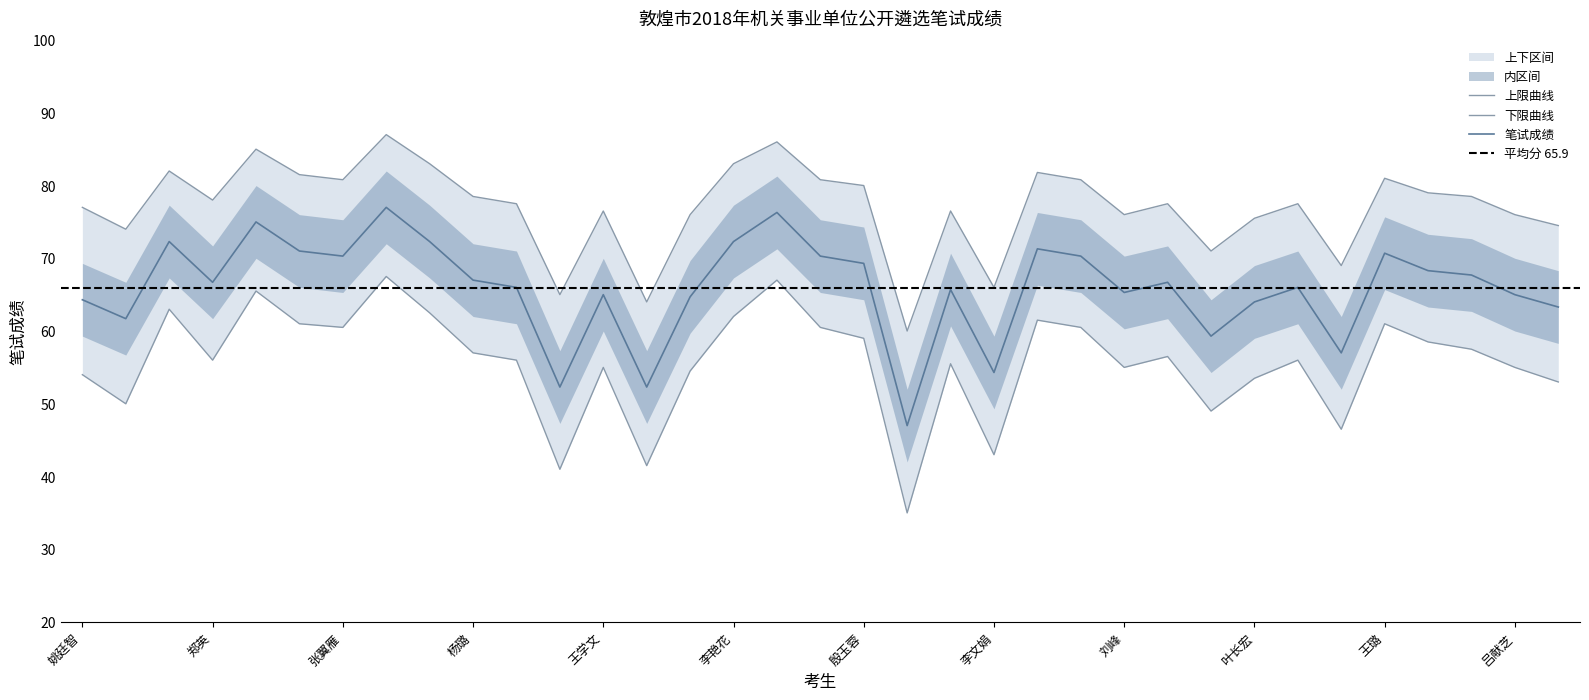

Is the value of 上区间 at 李艳花 greater than the value of 笔试成绩 at 张汇?

Yes